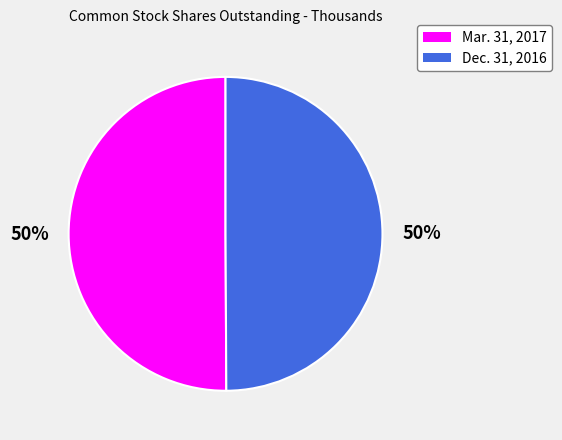

Do Mar. 31, 2017 and Dec. 31, 2016 together represent more than half of the pie?

Yes